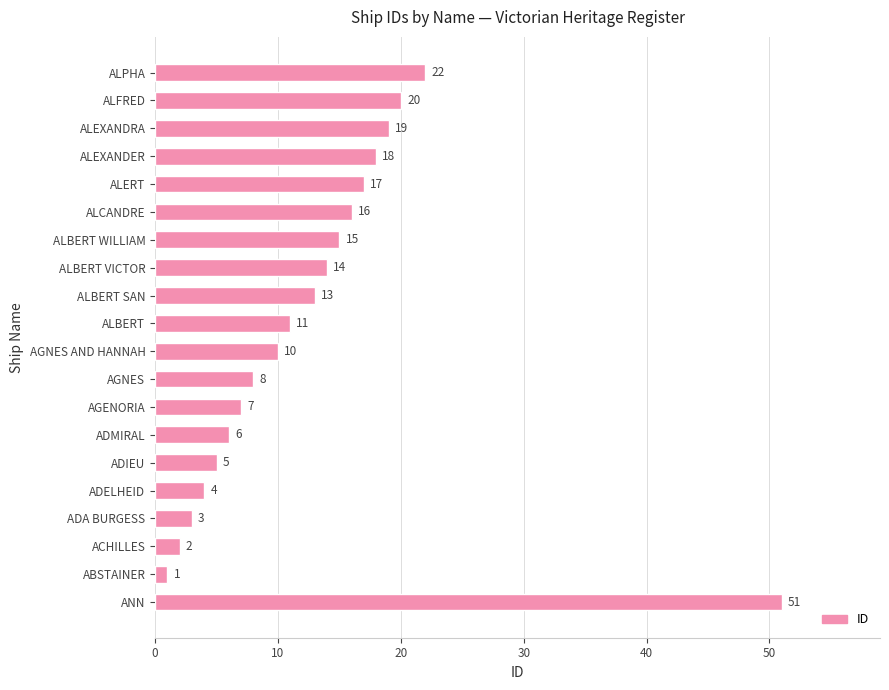

Are the bars horizontal?

Yes